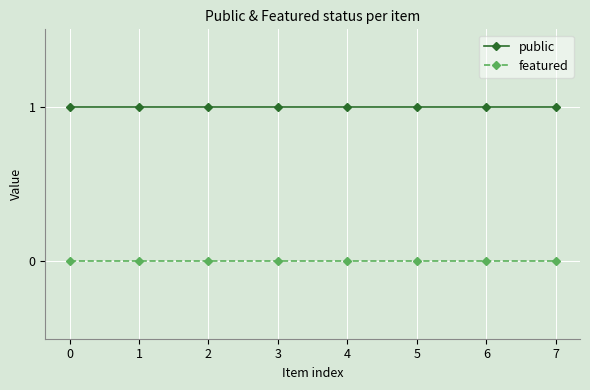

True or false: public and featured cross at least once.

False